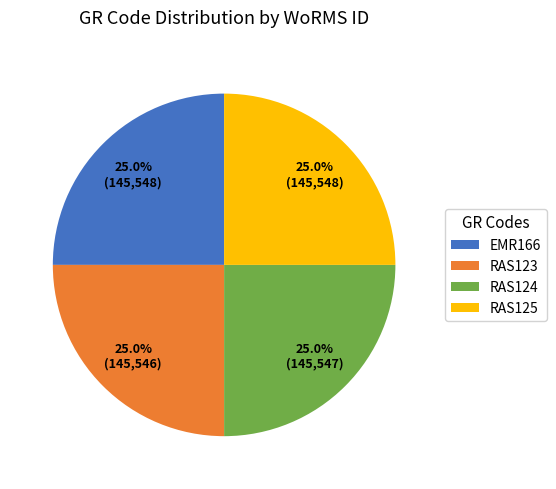

What portion of the pie excludes EMR166?

75.0%